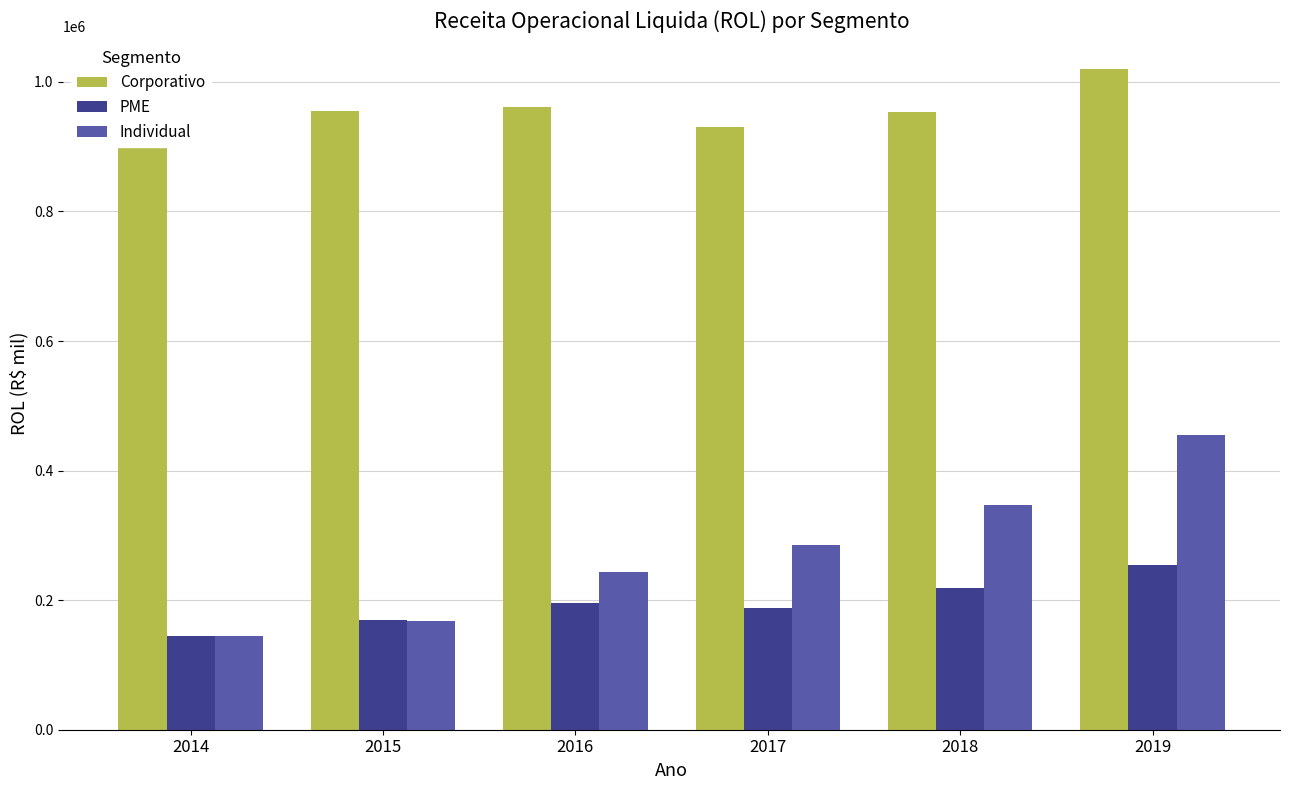

What are all the series names shown in the legend?

Corporativo, PME, Individual